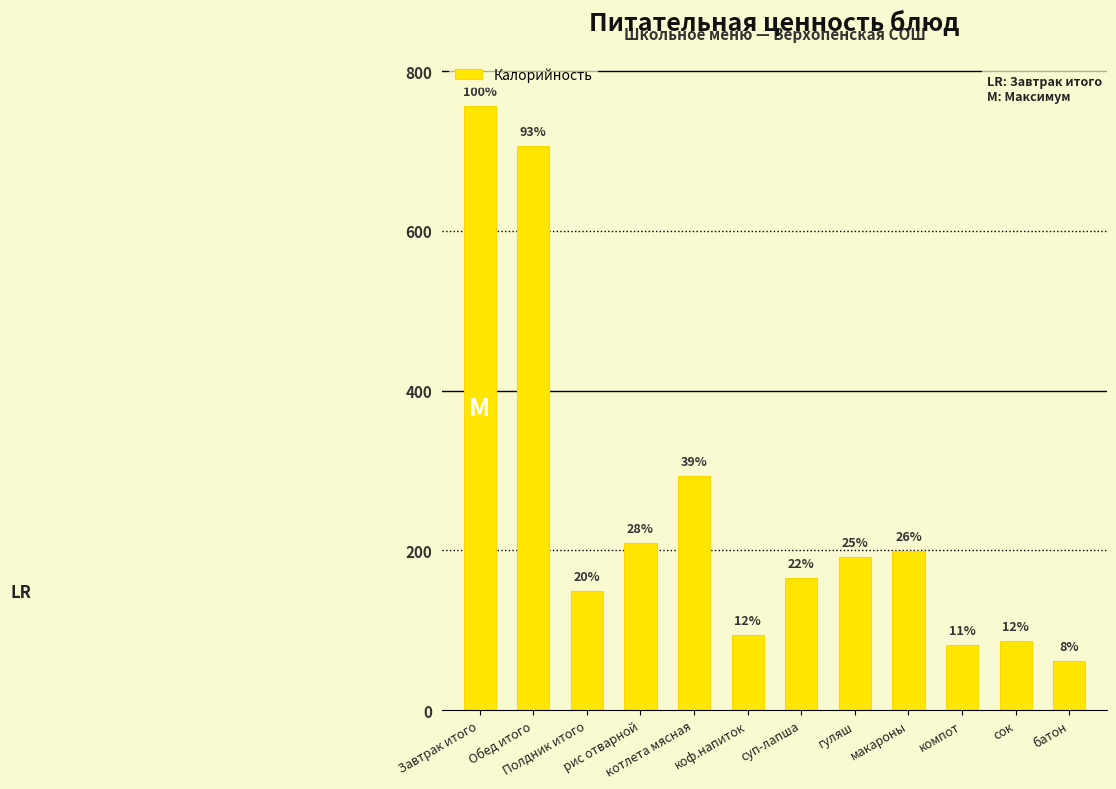

What is the label of the 9th bar from the left?

макароны